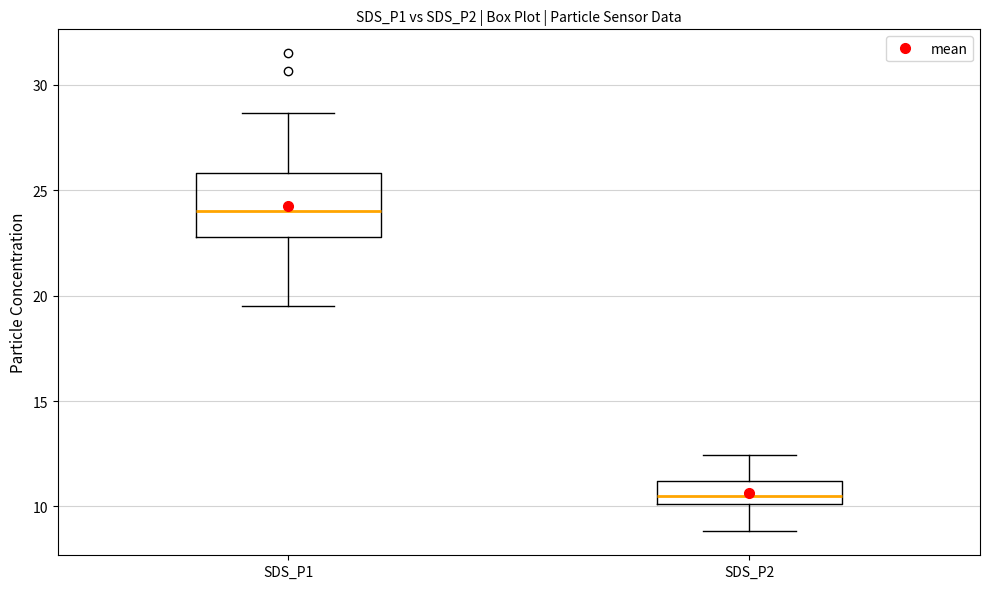

Reading left to right, transcribe this box plot: for each box, give where its median line is, the range the box spans, and where its two whiskers end, as read against the y-axis. The values are not printed on the chart, so give them approximately, as read against the axis.

SDS_P1: median 24.0, box 23.0 to 26.0, whiskers 19.5 to 28.5
SDS_P2: median 10.5, box 10.0 to 11.0, whiskers 9.0 to 12.5